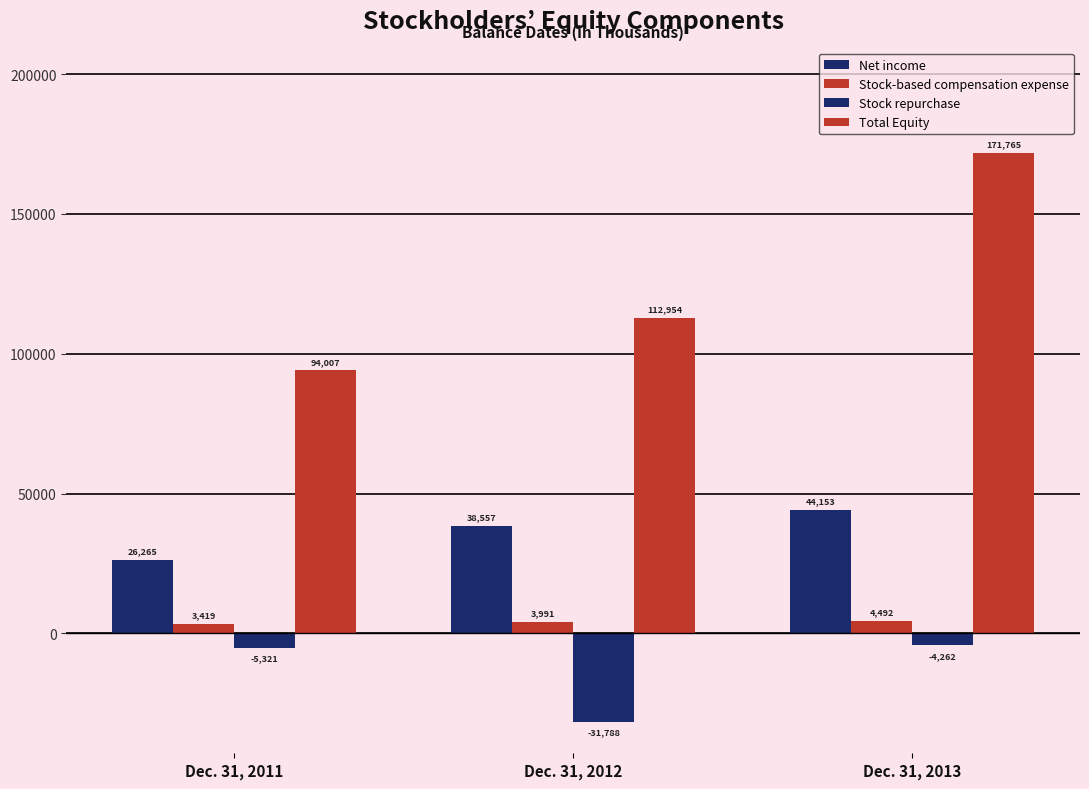

True or false: Net income has a value of 26265 at Dec. 31, 2011.

True